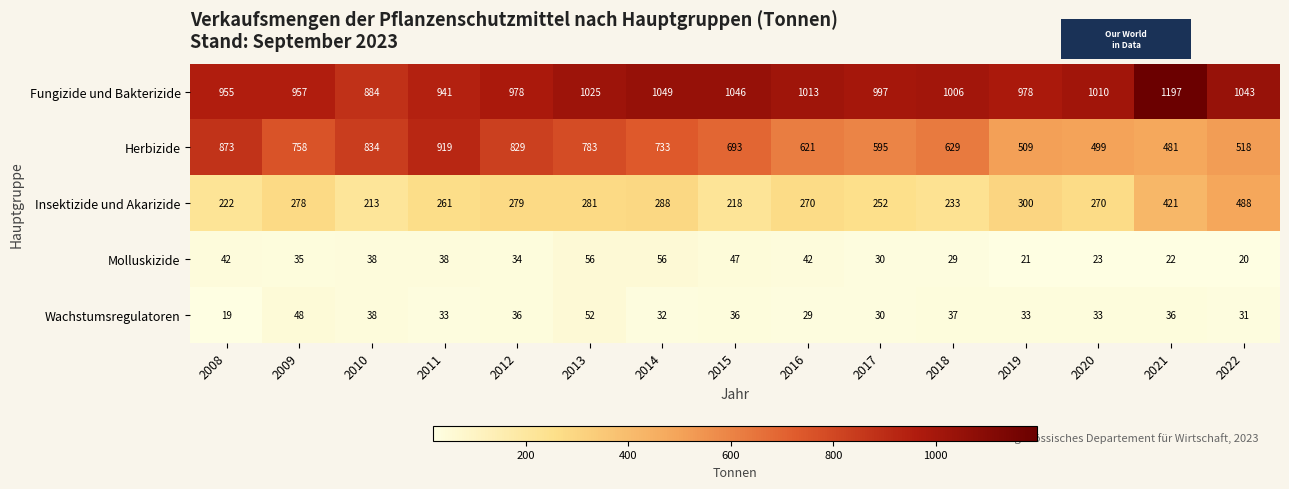

What is the sum of the Wachstumsregulatoren values at 2010 and 2015?

74